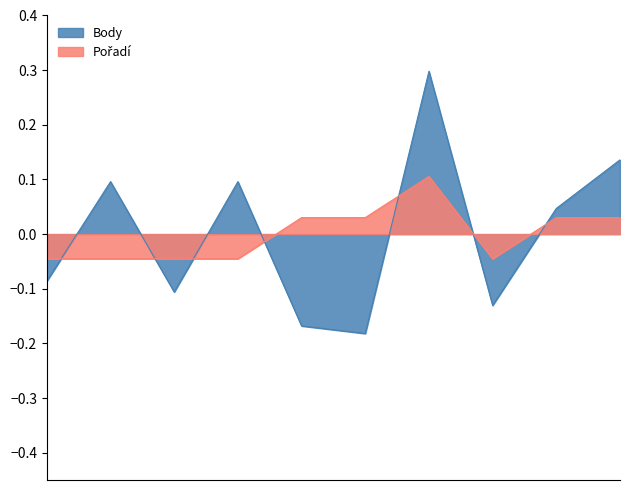

The Pořadí series shows -0.0 at 2014-05-03. True or false?

True